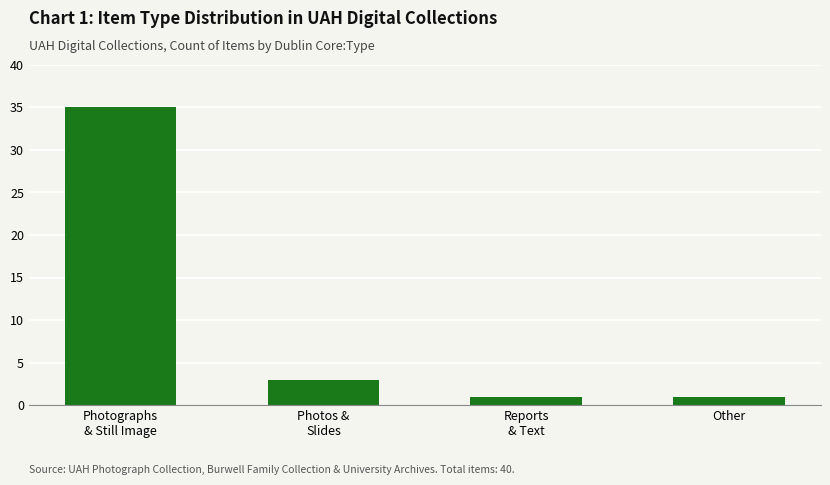

What is the change in value from Photos &
Slides to Reports
& Text?

-2